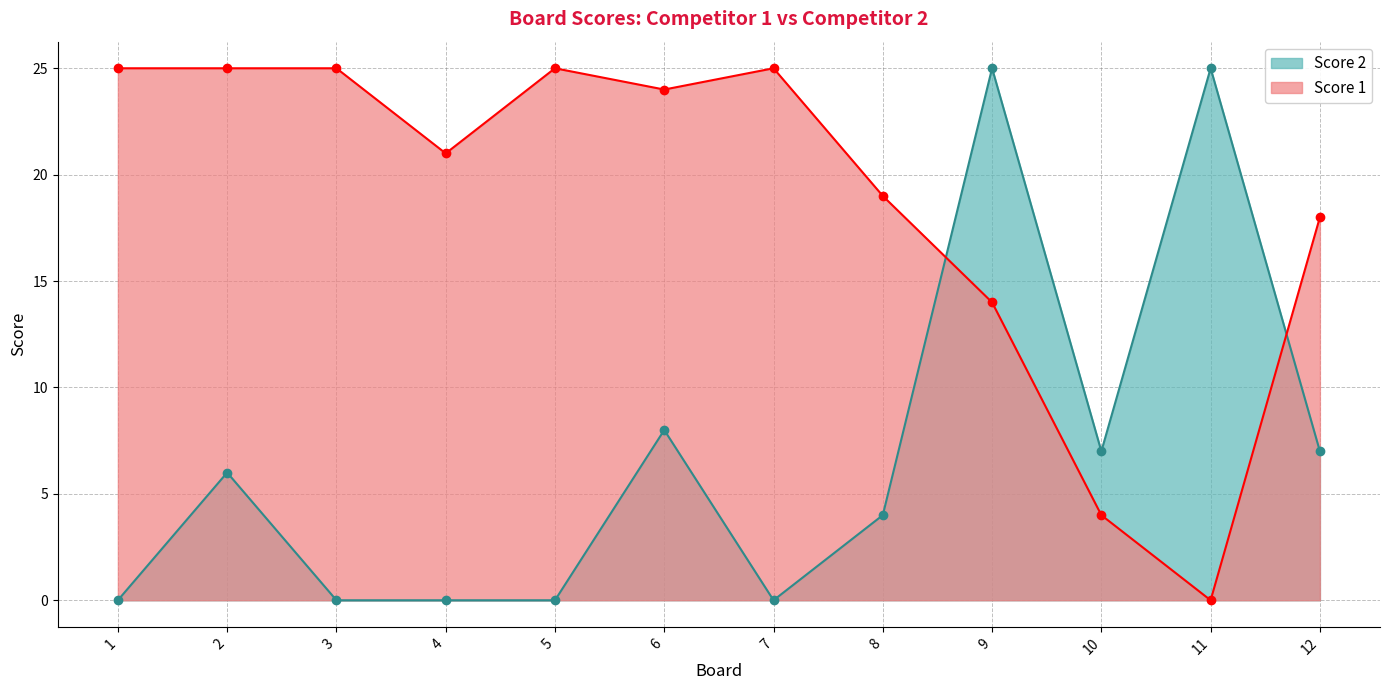

Between 2 and 6, which series saw the biggest shift?

Score 2